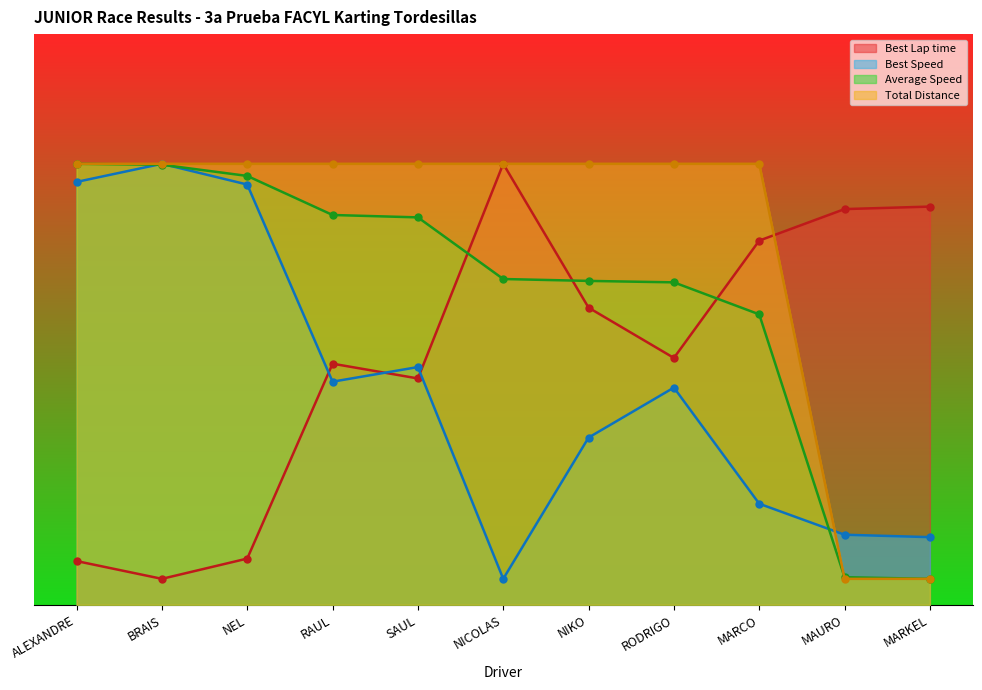

Is the value of Average Speed at NEL greater than the value of Best Speed at MARCO?

Yes